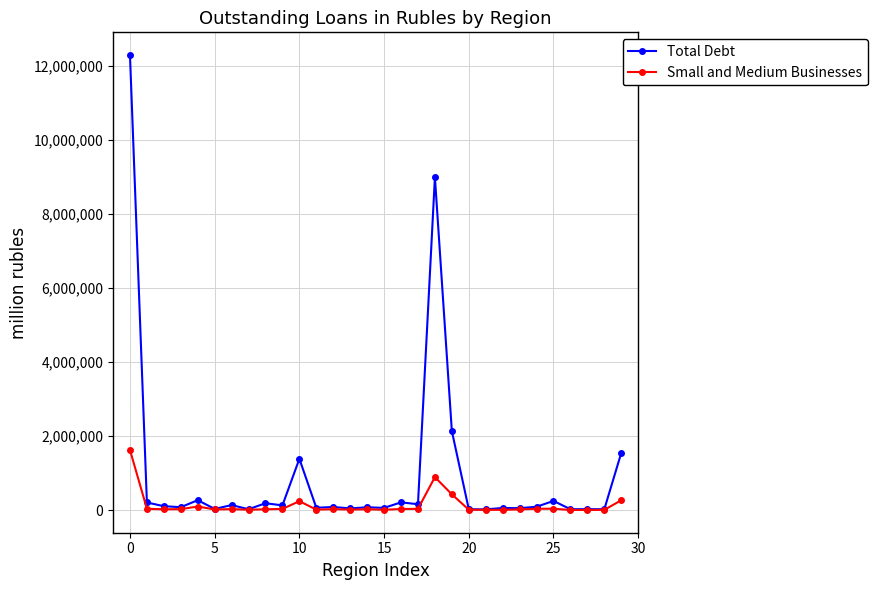

What is the difference between the maximum and minimum values in the Small and Medium Businesses series?

1620477